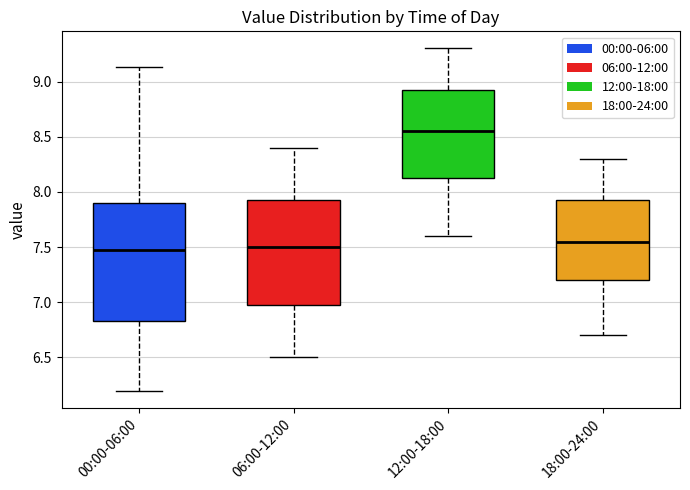

Where is the upper edge of the box for 18:00-24:00 on the y-axis? The values are not printed on the chart, so give them approximately, as read against the axis.

7.95